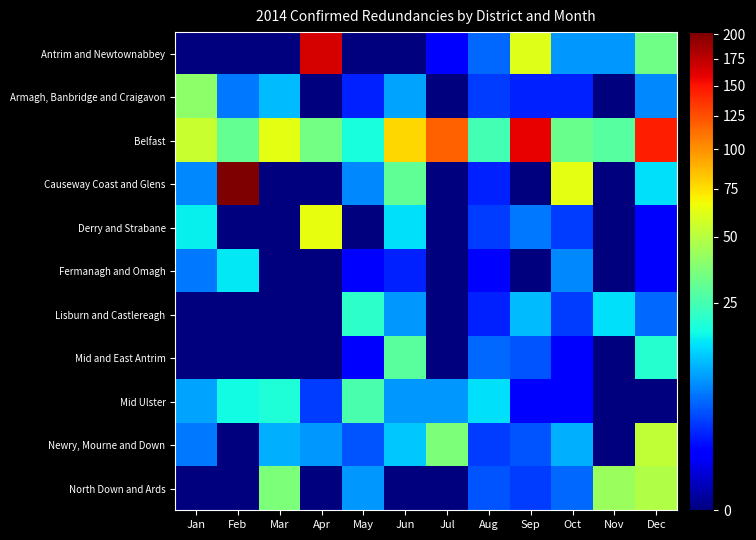

List the series in order of their peak value, lowest first.

Fermanagh and Omagh, Lisburn and Castlereagh, Mid Ulster, Mid and East Antrim, Armagh, Banbridge and Craigavon, North Down and Ards, Newry, Mourne and Down, Derry and Strabane, Belfast, Antrim and Newtownabbey, Causeway Coast and Glens